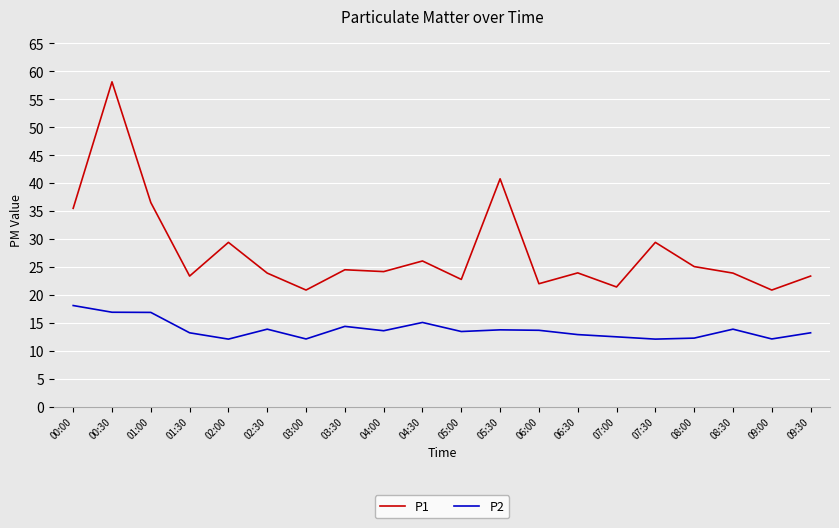

Which series has the largest range (max minus min)?

P1